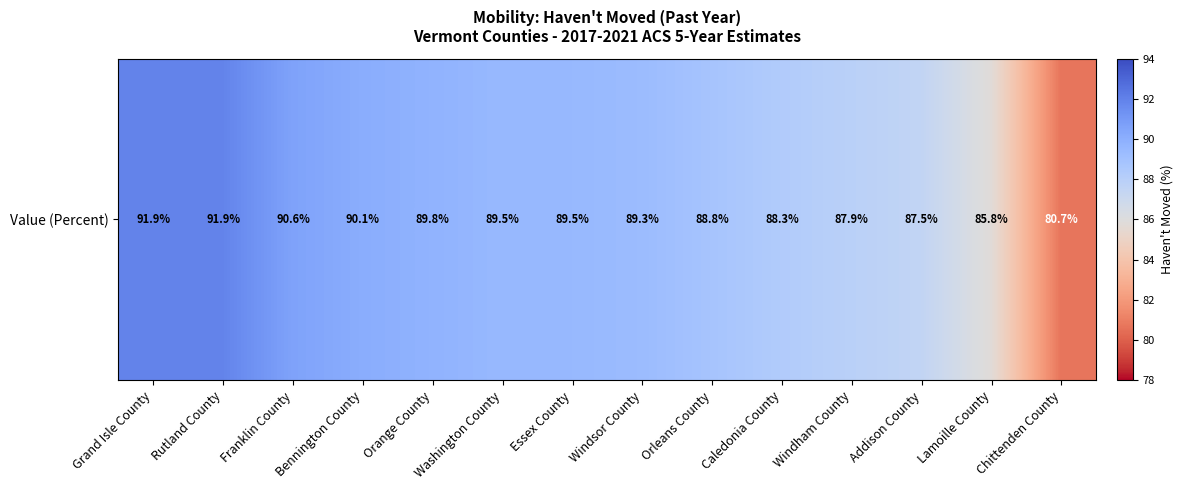

Reading left to right, transcribe all the data shown in this chart.

Grand Isle County=91.9	Rutland County=91.9	Franklin County=90.6	Bennington County=90.1	Orange County=89.8	Washington County=89.5	Essex County=89.5	Windsor County=89.3	Orleans County=88.8	Caledonia County=88.3	Windham County=87.9	Addison County=87.5	Lamoille County=85.8	Chittenden County=80.7